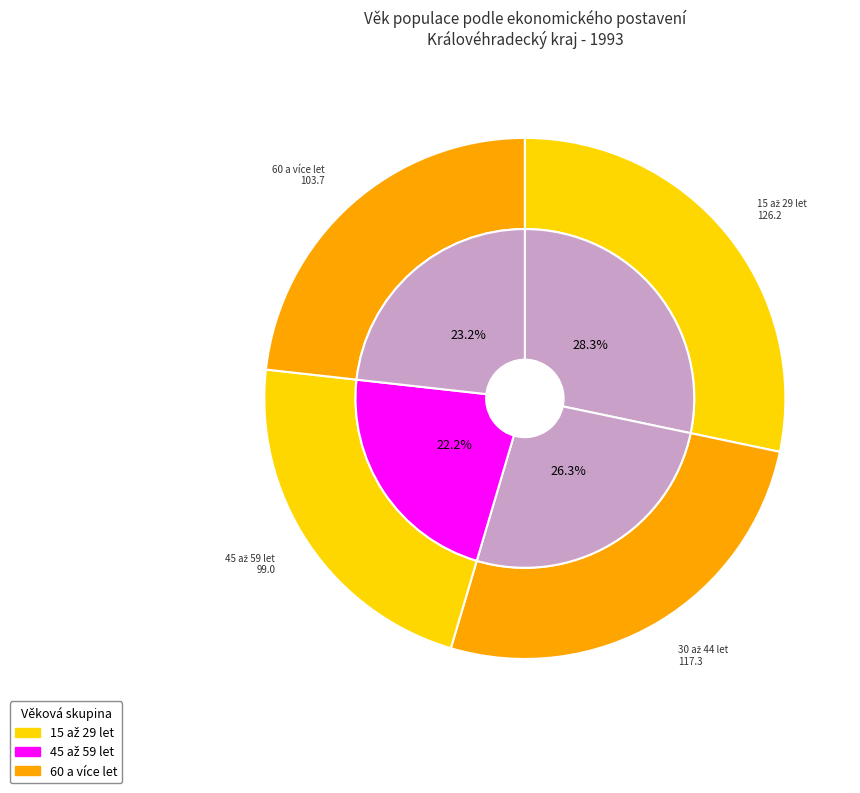

True or false: 60 a více let accounts for 36% of the total.

False